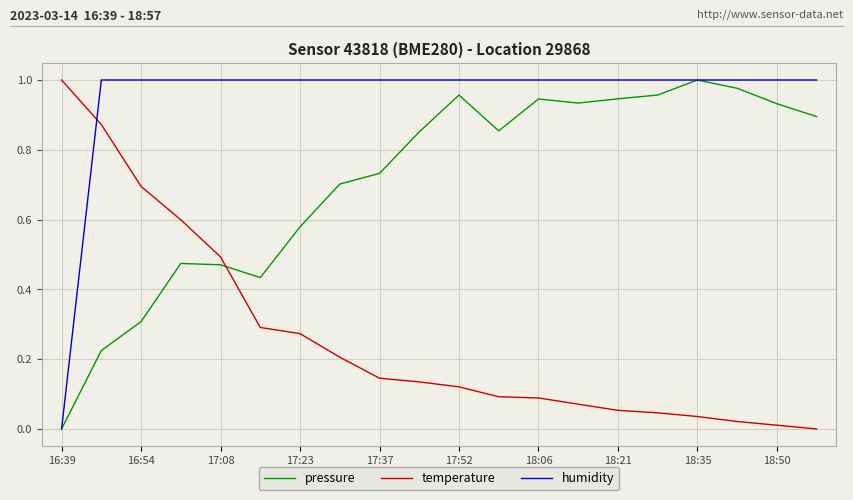

How many times do humidity and temperature cross each other?

1